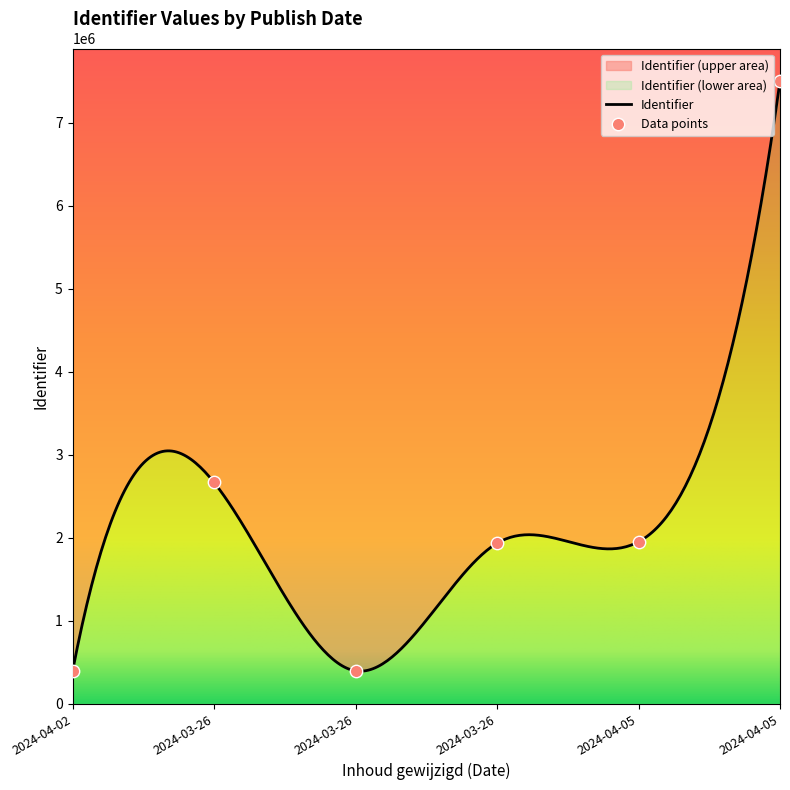

What is the change in value from 2024-04-02 to 2024-03-26?

+1539980.1